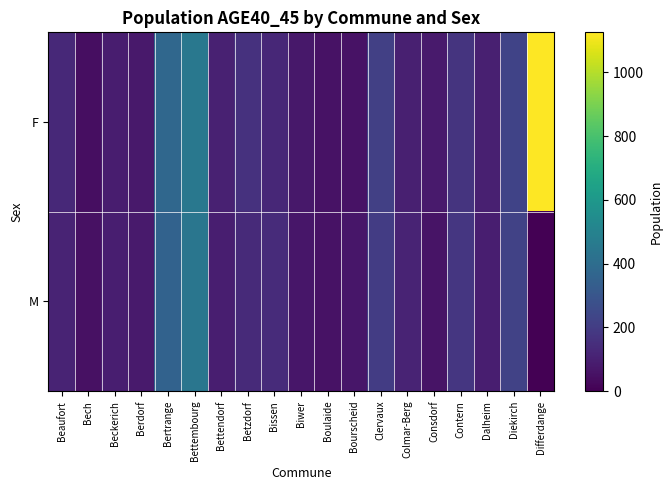

What is the total value across all series at Bettembourg?

892